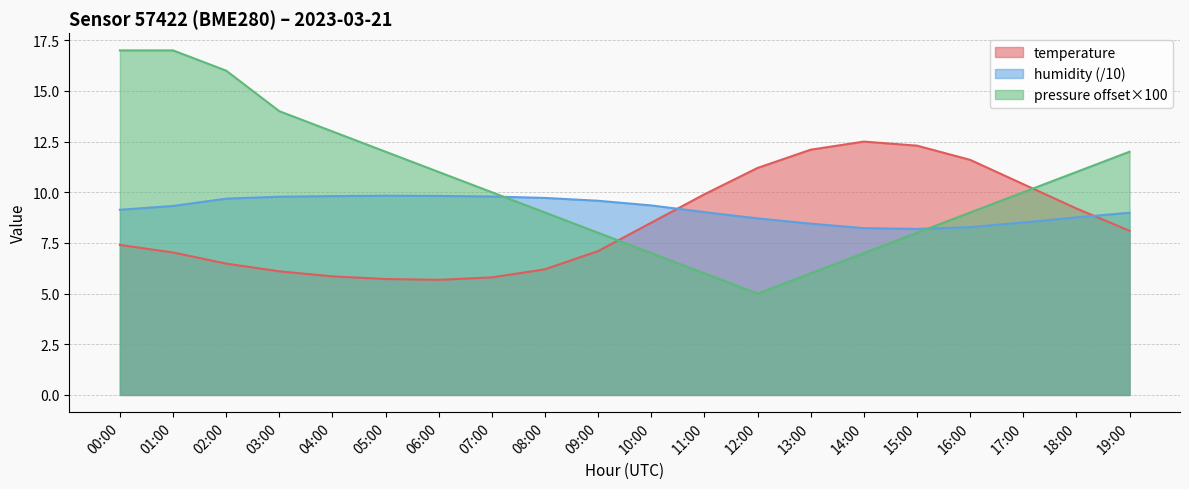

Is it true that pressure_kpa equals 6.5 at 19:00?

False